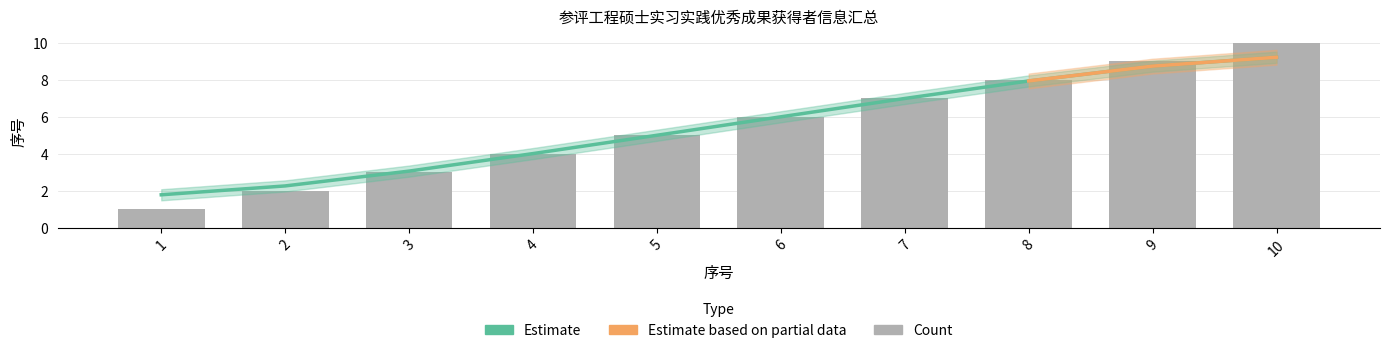

How many values exceed 6?

4